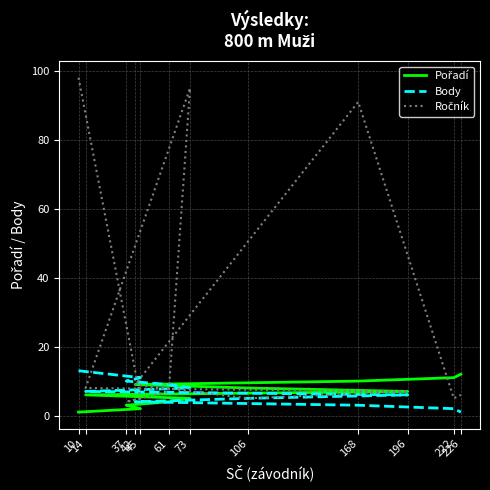

Is the value of Pořadí at 222 greater than the value of Body at 106?

Yes